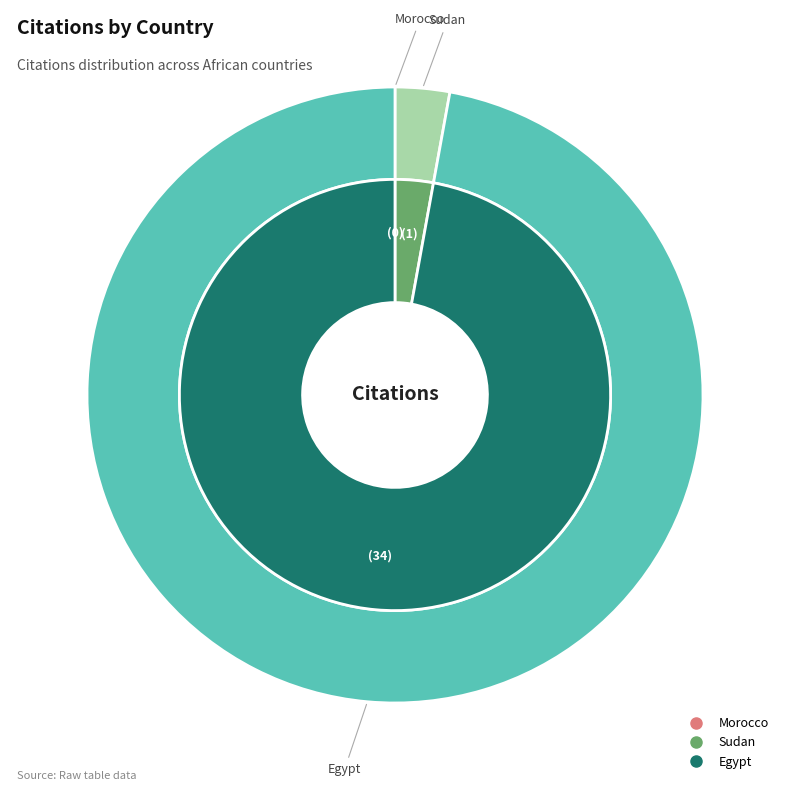

How much of the chart is everything except Egypt?

2.9%